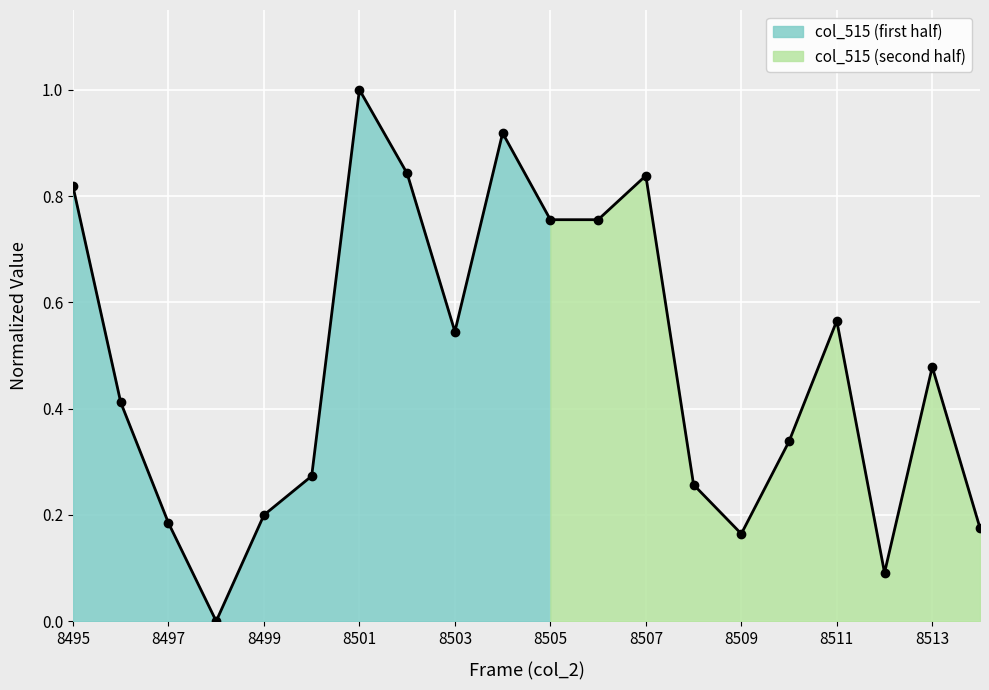

What is the sum of all values?

9.6